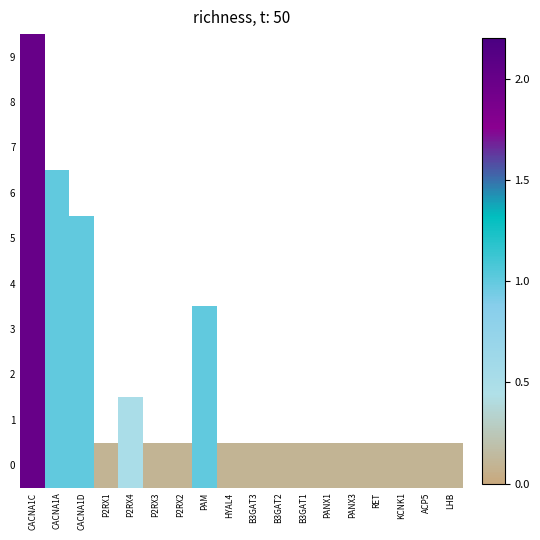

List the labels in order of 0 value, largest first.

CACNA1C, CACNA1A, CACNA1D, PAM, P2RX4, P2RX1, P2RX3, P2RX2, HYAL4, B3GAT3, B3GAT2, B3GAT1, PANX1, PANX3, RET, KCNK1, ACP5, LHB